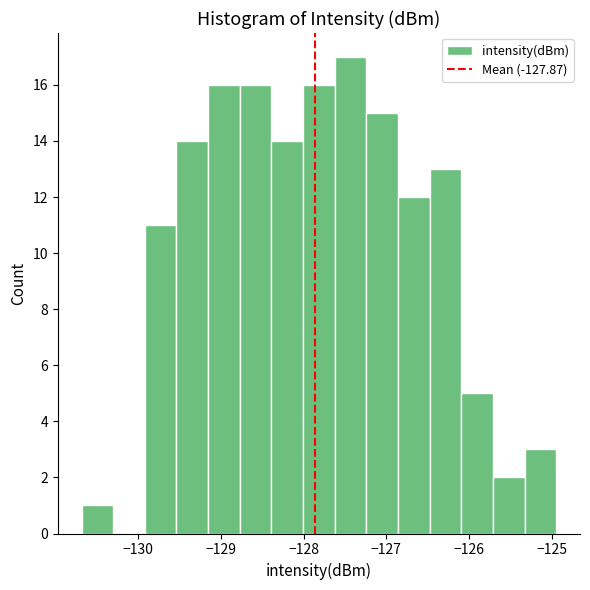

Around what value on the x-axis is the tallest bar? Give the approximate position of its centre, as read against the axis.

-127.4